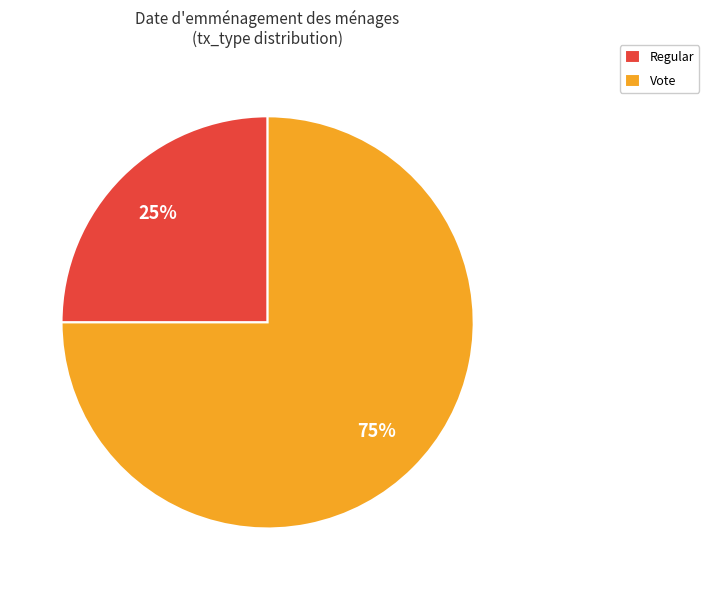

To the nearest percent, what is the combined percentage of Vote and Regular?

100%